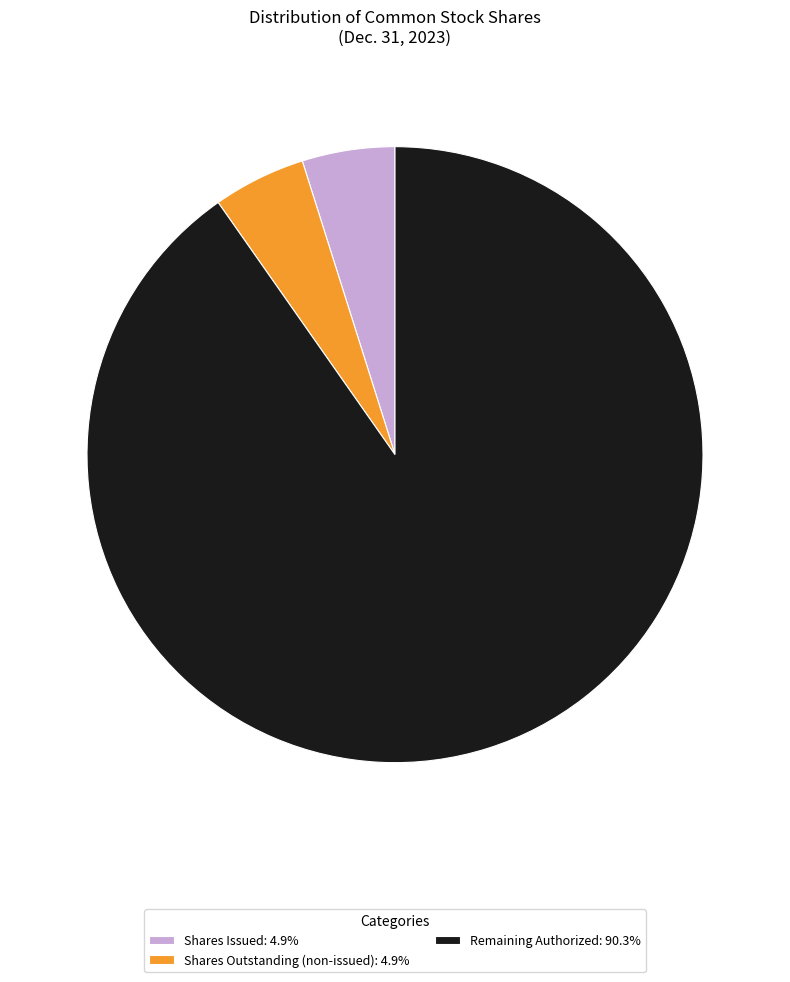

Is the sum of Shares Issued: 4.9% and Shares Outstanding (non-issued): 4.9% greater than half?

No